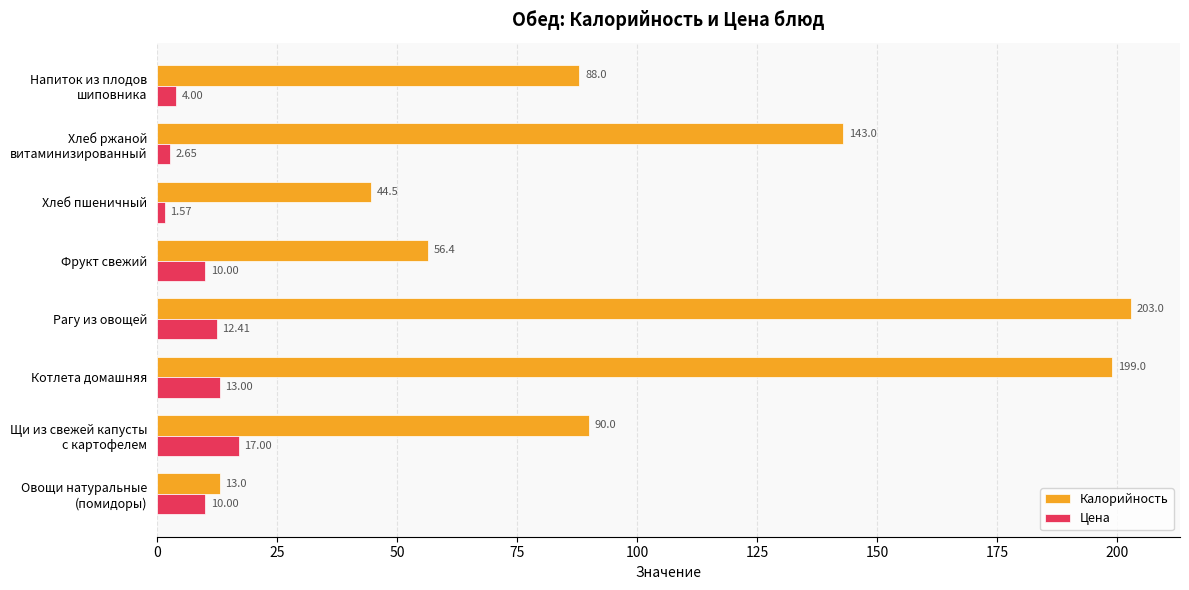

At which category does the chart reach its minimum across all series?

Хлеб пшеничный